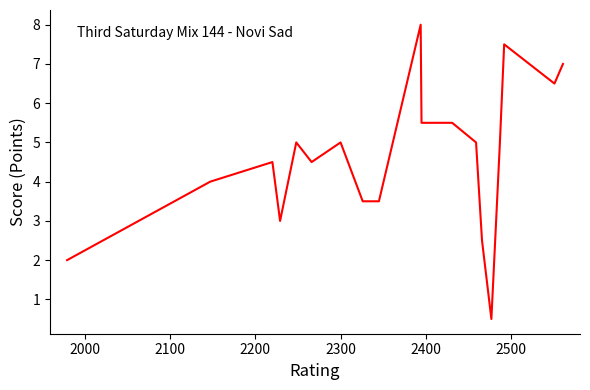

What is the minimum value shown in the chart?

0.5